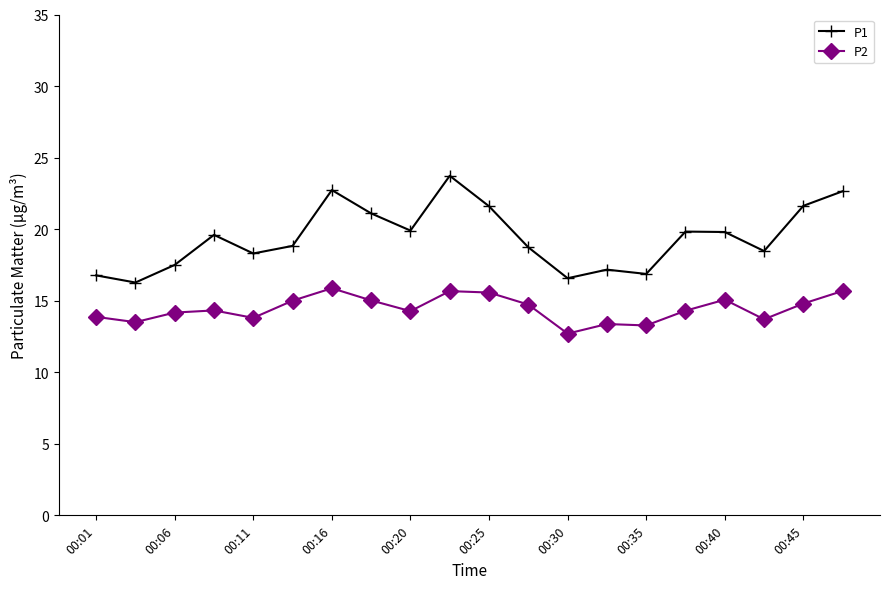

Which series has the largest total across all categories?

P1